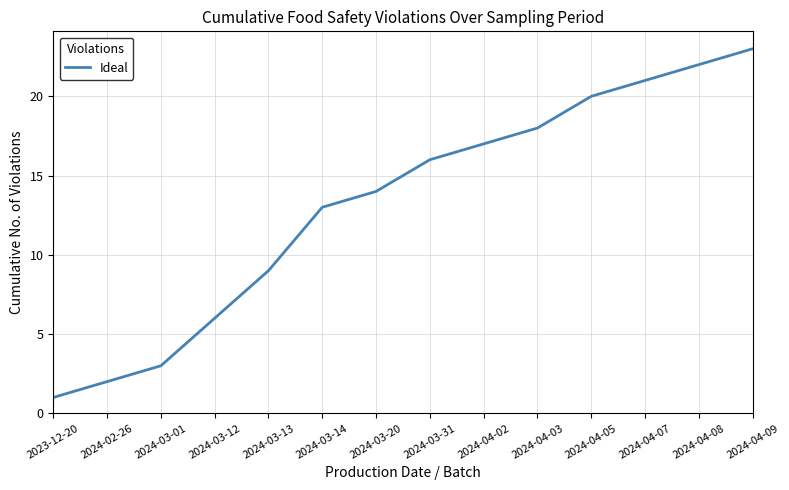

What is the change in value from 2024-03-12 to 2024-03-20?

+8